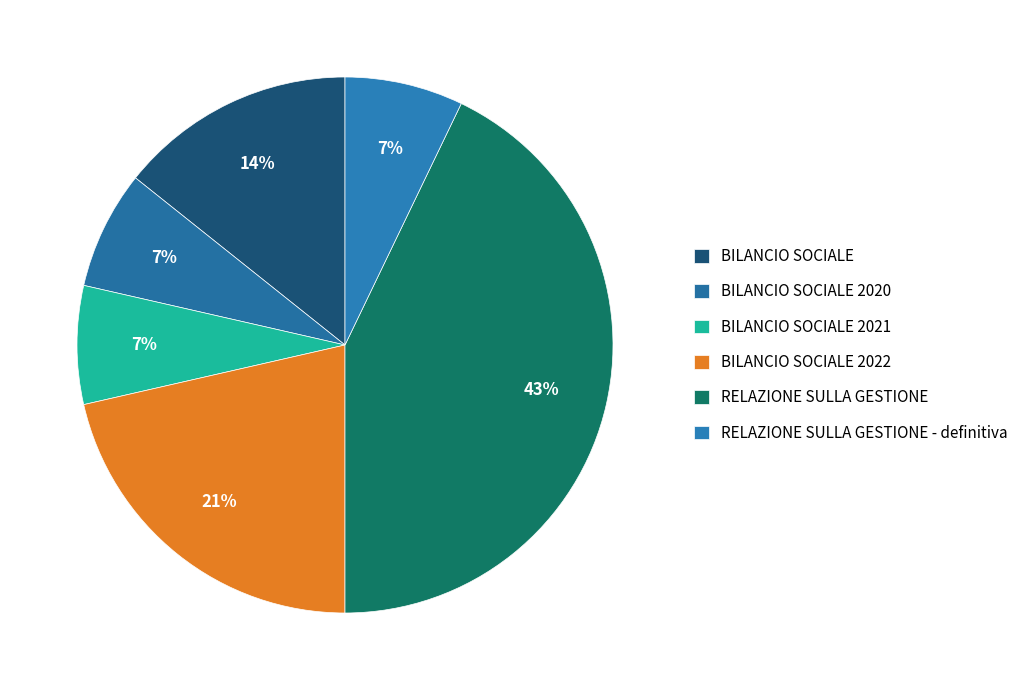

Does BILANCIO SOCIALE represent more than half of the total?

No